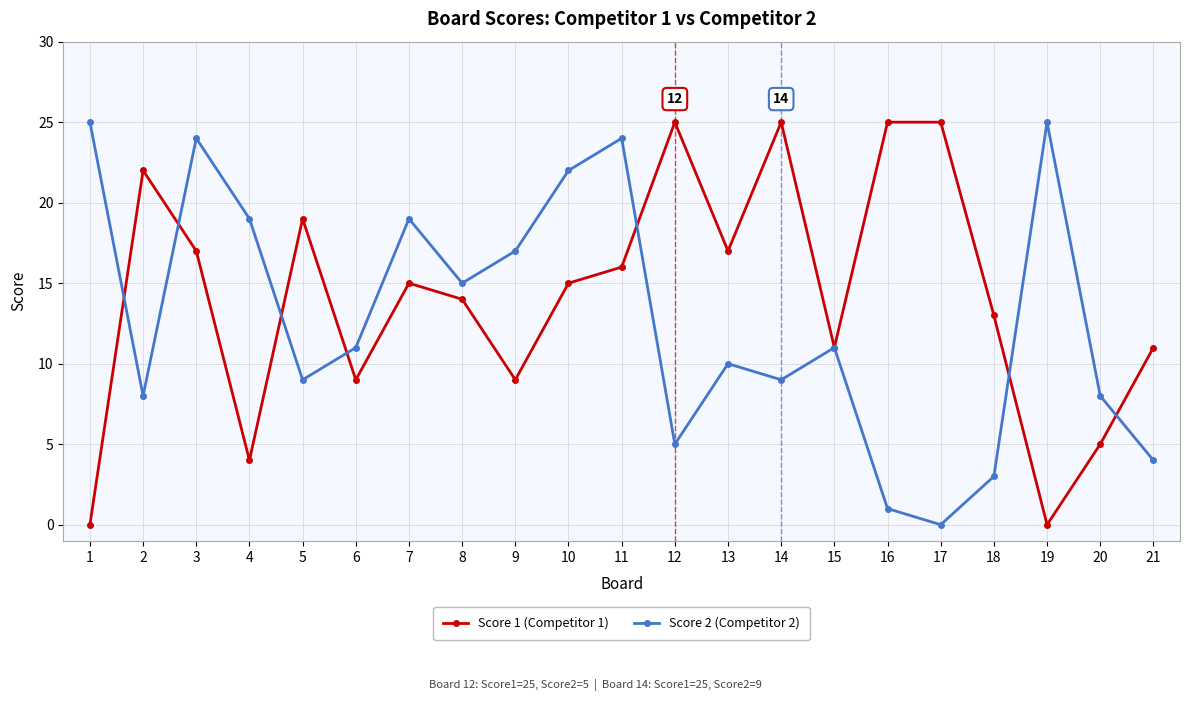

What is the sum of all Score 2 (Competitor 2) values?

269